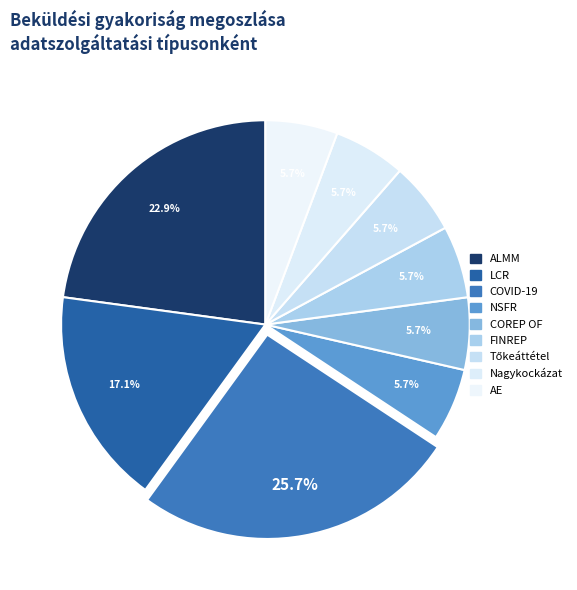

Is it true that Tőkeáttétel is 23% of the pie?

False